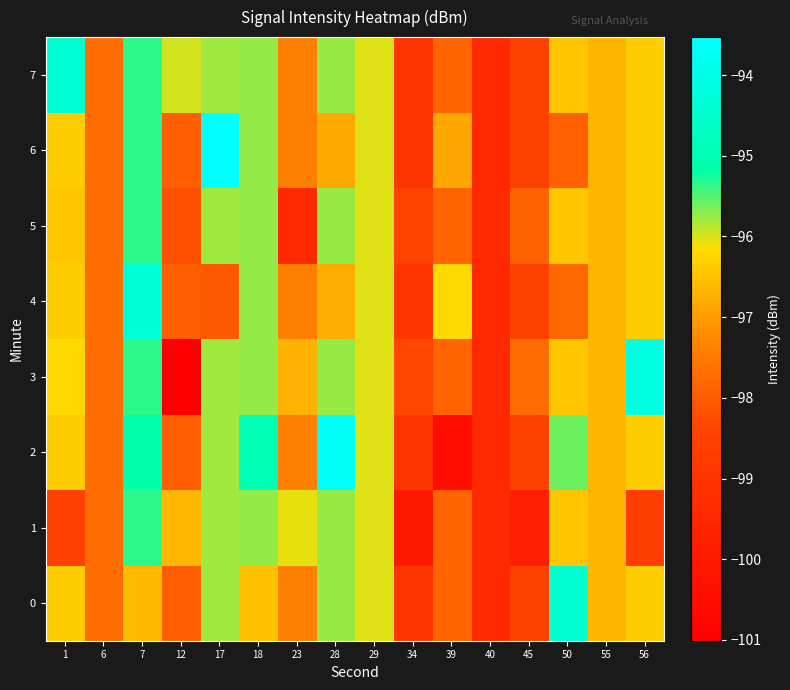

At which category is the sum across all series the highest?

7